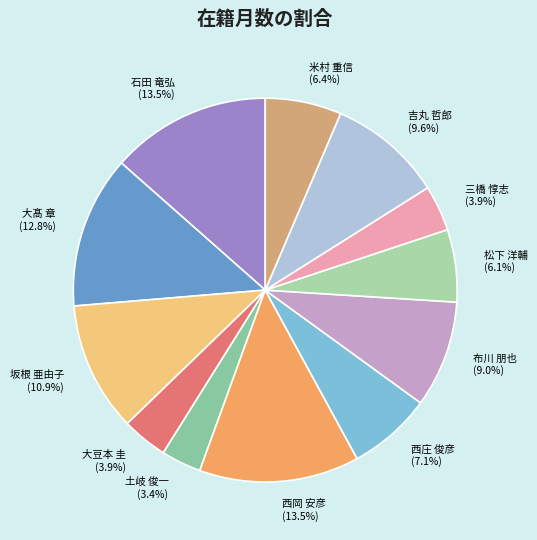

How much of the chart is everything except 石田 竜弘?

86.5%